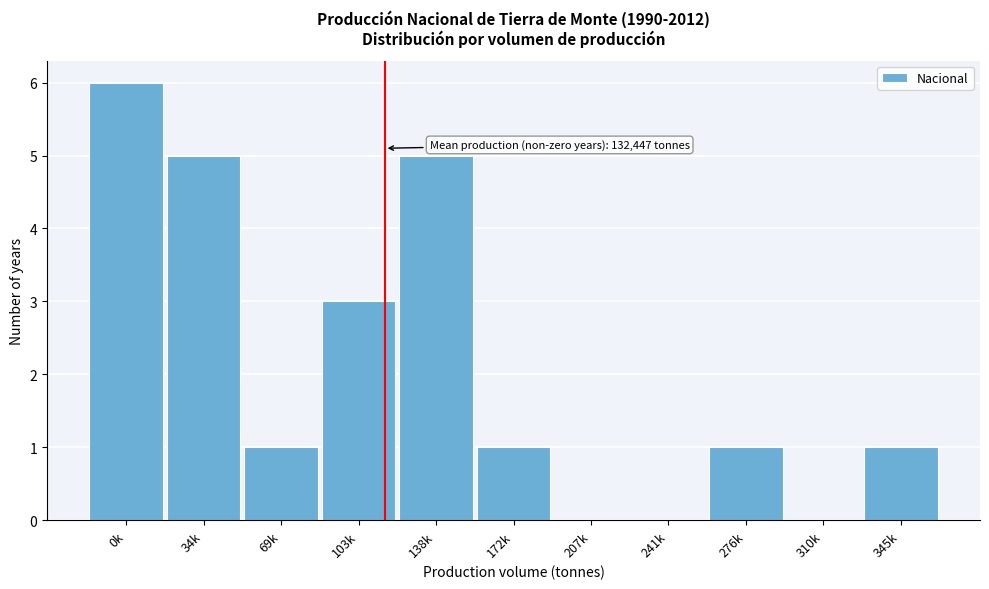

Reading left to right, list all the values displayed in this chart.

0k=6	34k=5	69k=1	103k=3	138k=5	172k=1	207k=0	241k=0	276k=1	310k=0	345k=1